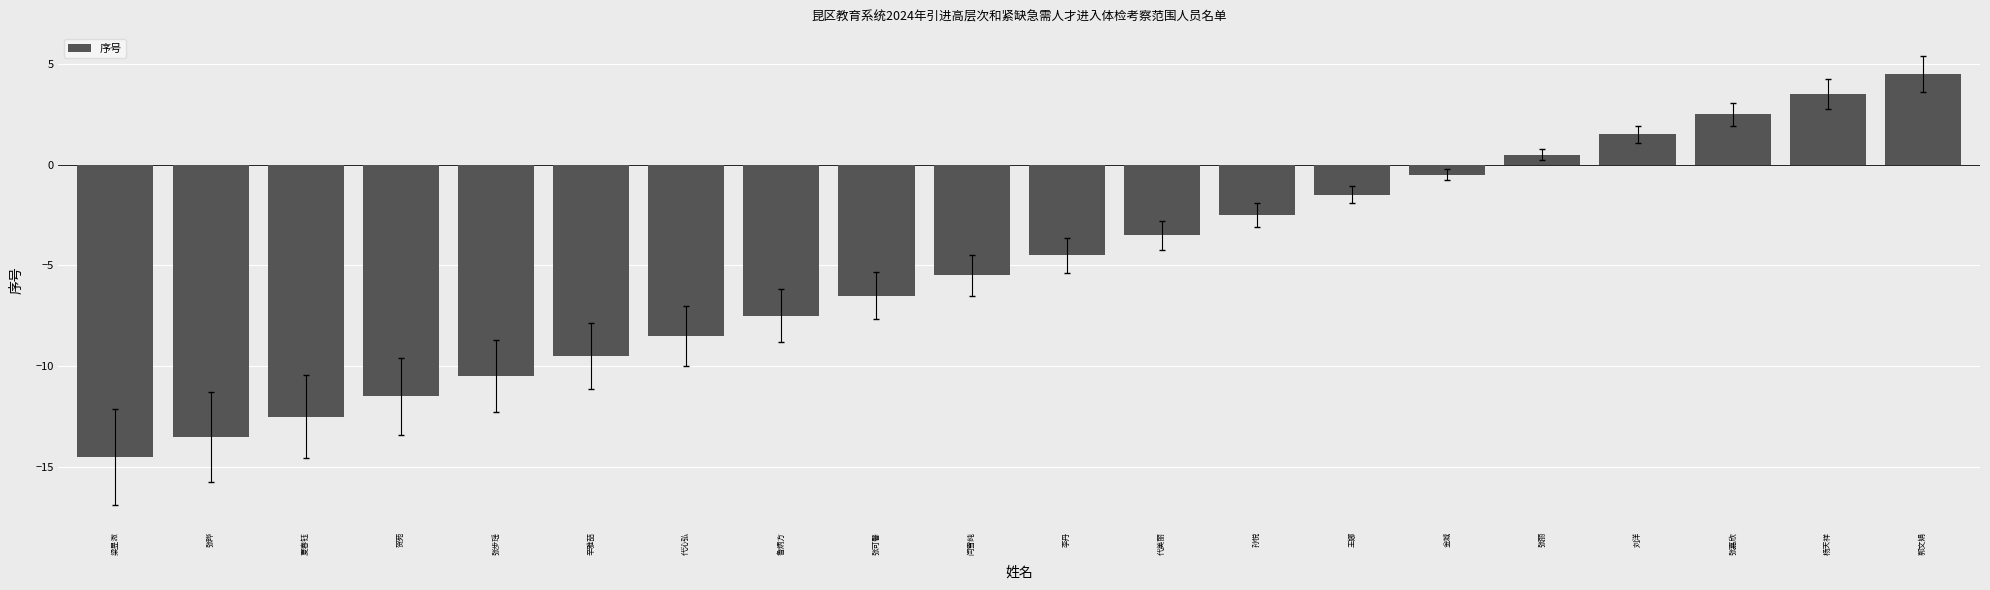

What is the change in value from 张晔 to 郭文娟?

+18.0